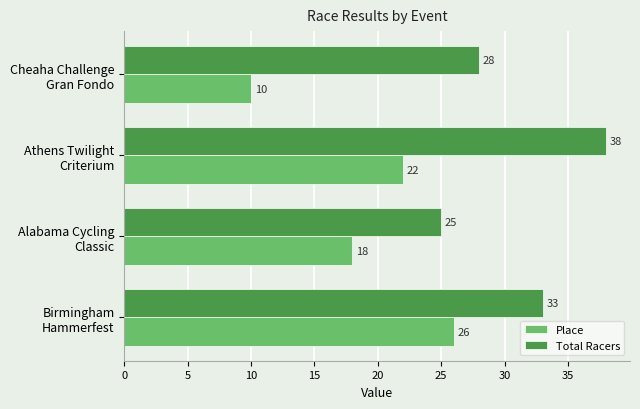

Rank the series by their average value, from highest to lowest.

Total Racers, Place